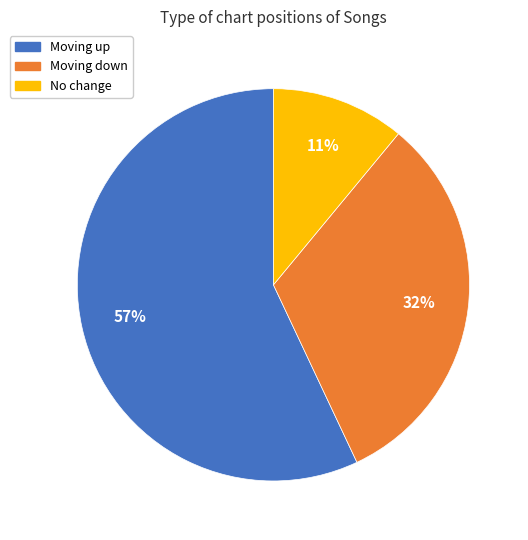

Does any single category account for the majority?

Yes